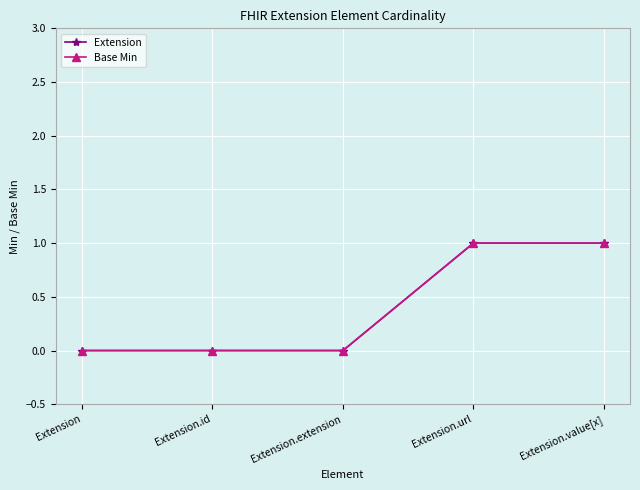

Does the chart have visible grid lines?

Yes